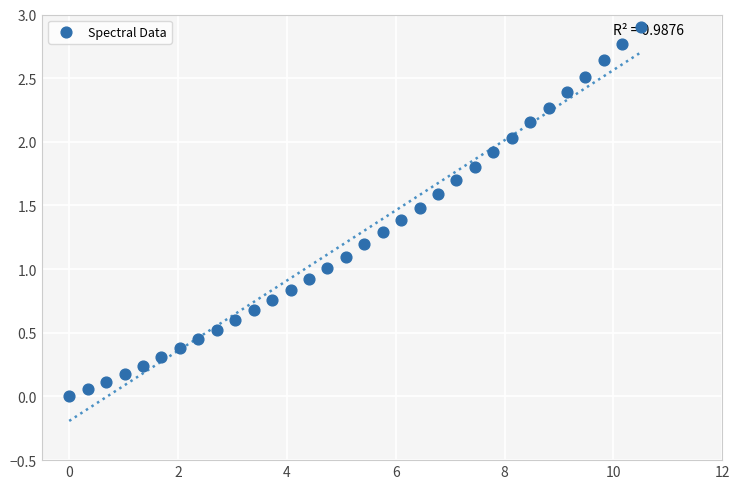

What is the range of X values (max minus min)?

10.5